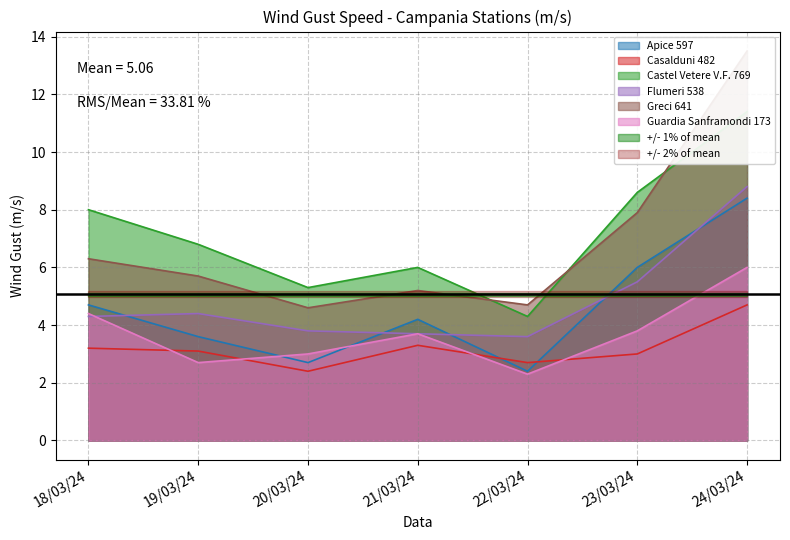

True or false: Casalduni 482 and Guardia Sanframondi 173 cross at least once.

True